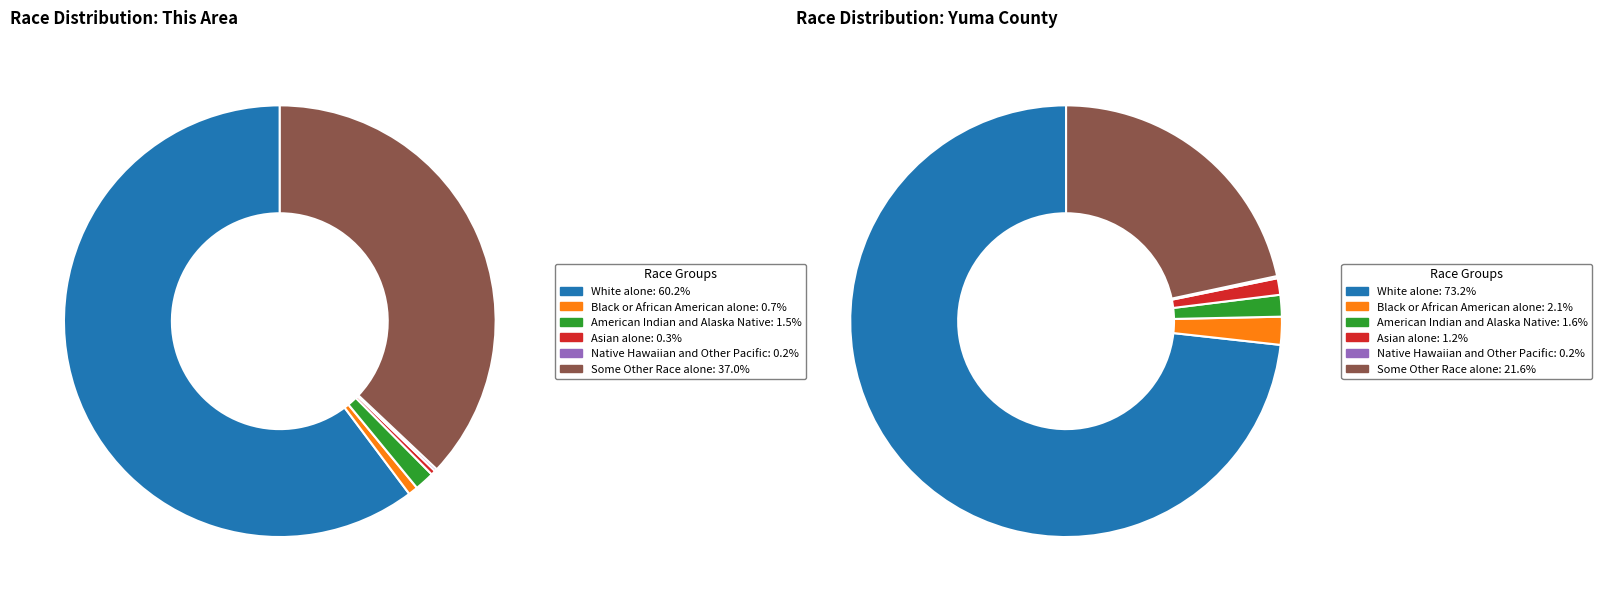

What percentage is NOT represented by Yuma County?

1.4%